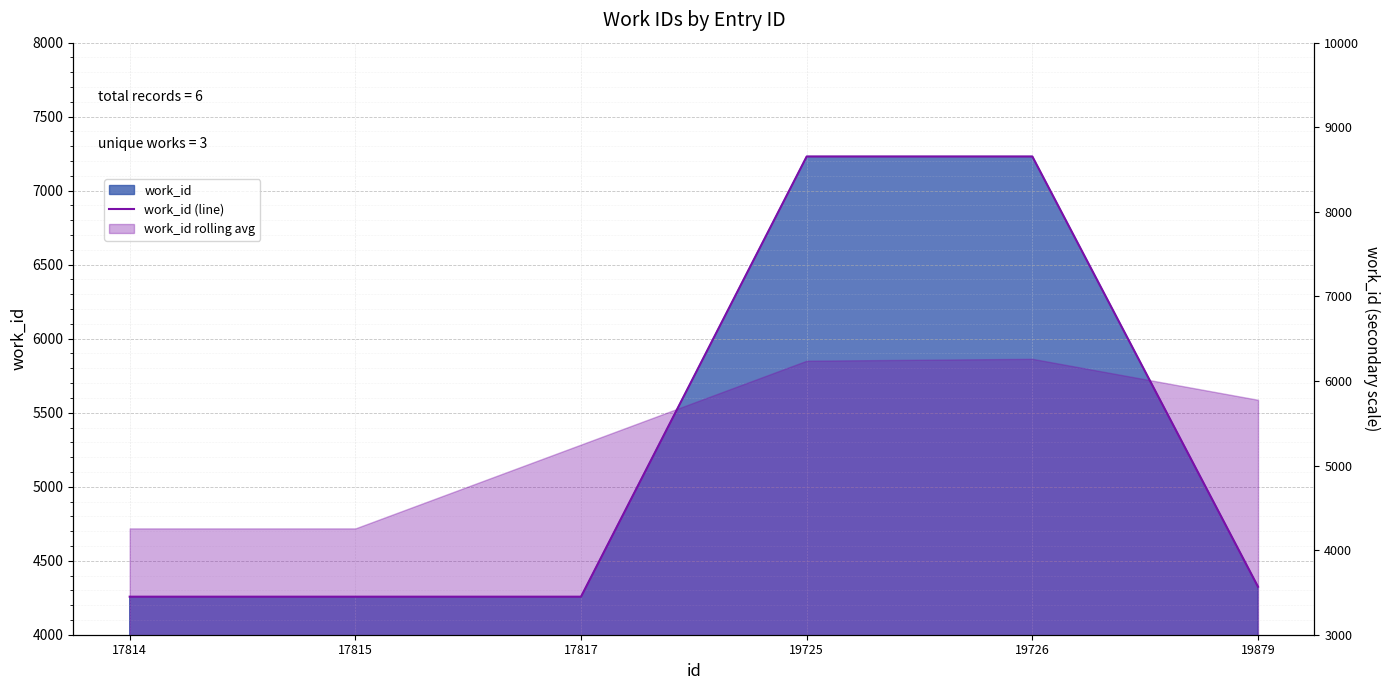

Between 19726 and 19879, which is larger?

19726